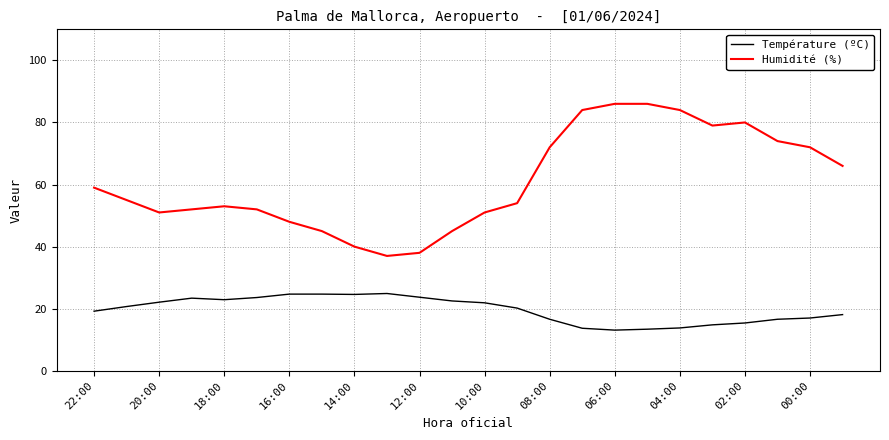

Which series has the largest range (max minus min)?

Humidité (%)